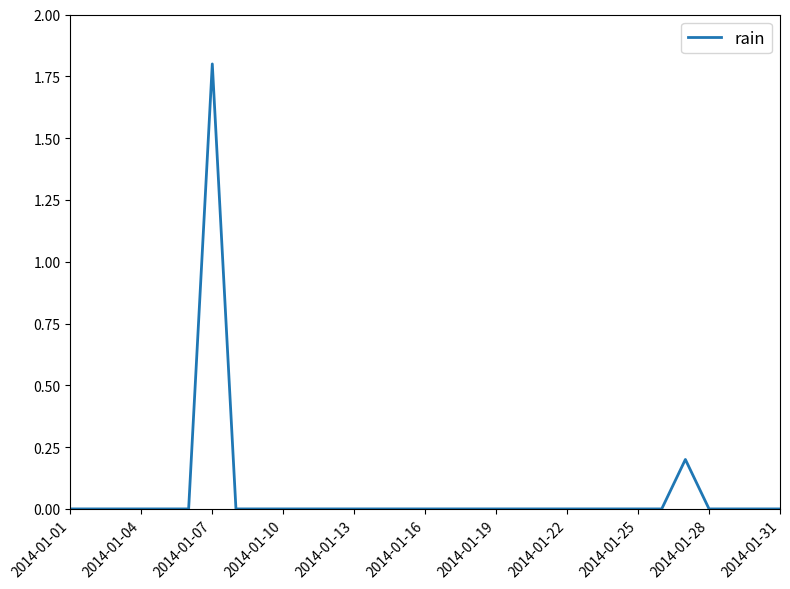

What is the maximum value shown in the chart?

1.8